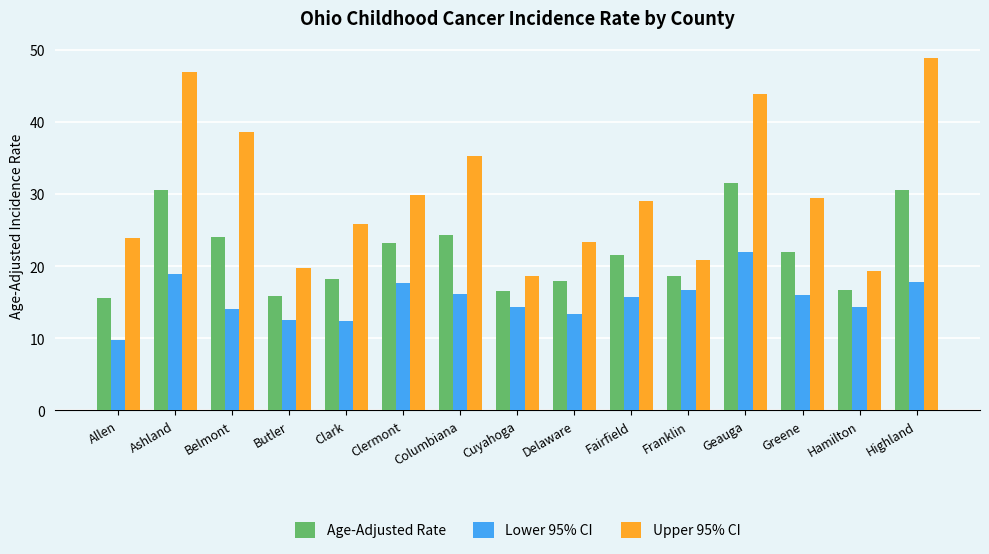

At which label does Lower 95% CI first exceed 15?

Ashland